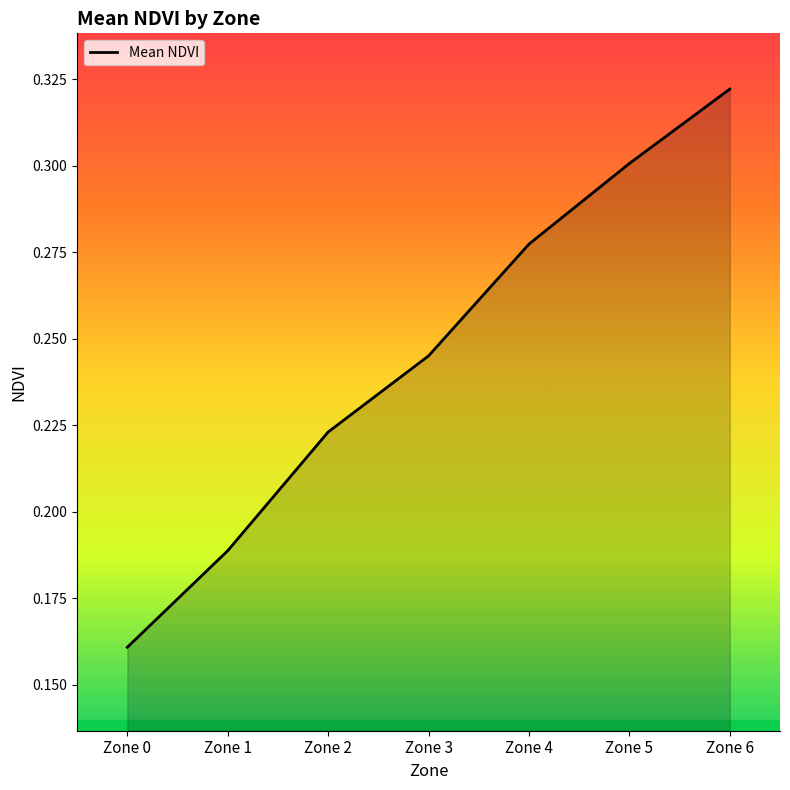

Which category has the lowest value across all series?

Zone 0